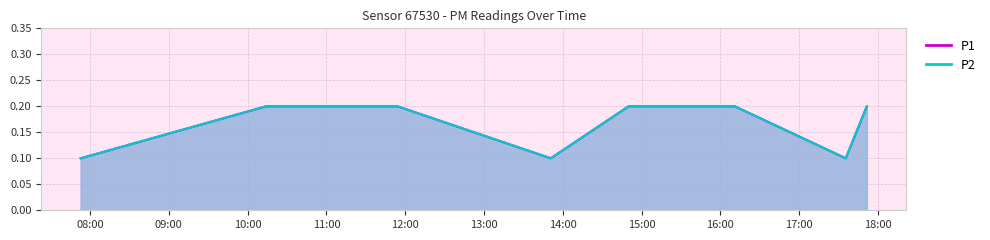

Count the P2 values in the range 0 to 1.

8